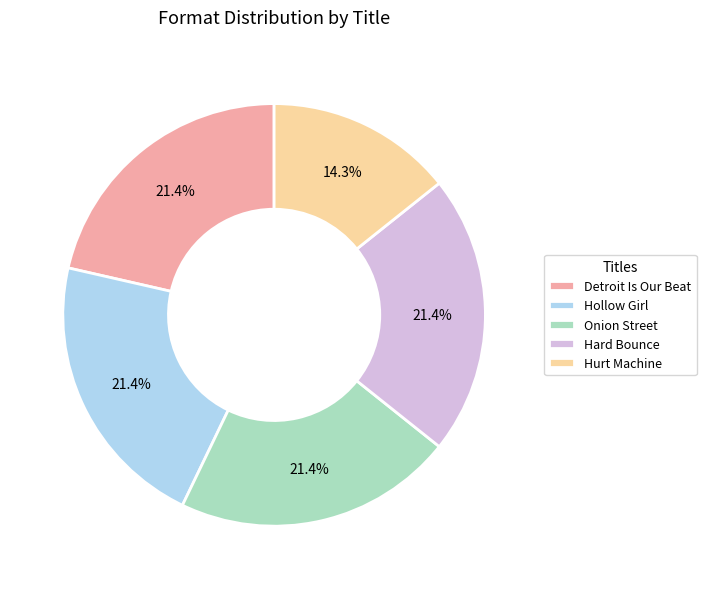

To the nearest percent, what is the difference between the largest and smallest slice percentages?

7%